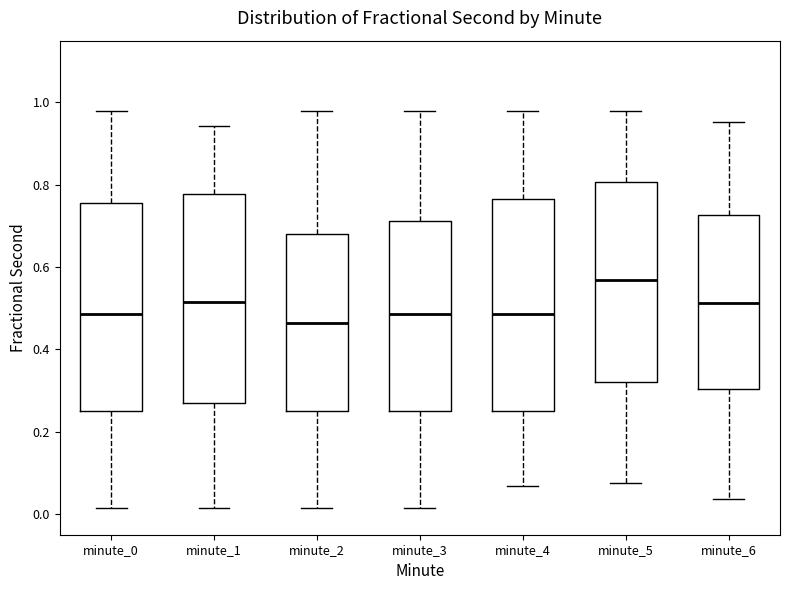

Which box has the highest median line?

minute_5